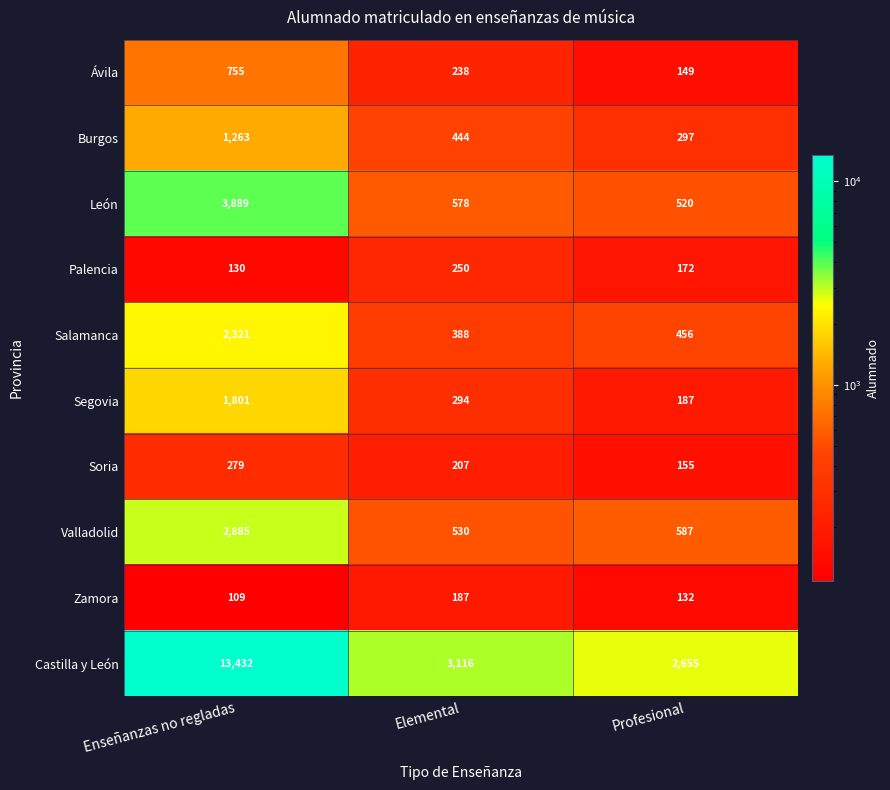

Reading right to left, extract all data points from this chart.

Ávila: Profesional=149	Elemental=238	Enseñanzas no regladas=755
Burgos: Profesional=297	Elemental=444	Enseñanzas no regladas=1263
León: Profesional=520	Elemental=578	Enseñanzas no regladas=3889
Palencia: Profesional=172	Elemental=250	Enseñanzas no regladas=130
Salamanca: Profesional=456	Elemental=388	Enseñanzas no regladas=2321
Segovia: Profesional=187	Elemental=294	Enseñanzas no regladas=1801
Soria: Profesional=155	Elemental=207	Enseñanzas no regladas=279
Valladolid: Profesional=587	Elemental=530	Enseñanzas no regladas=2885
Zamora: Profesional=132	Elemental=187	Enseñanzas no regladas=109
Castilla y León: Profesional=2655	Elemental=3116	Enseñanzas no regladas=13432